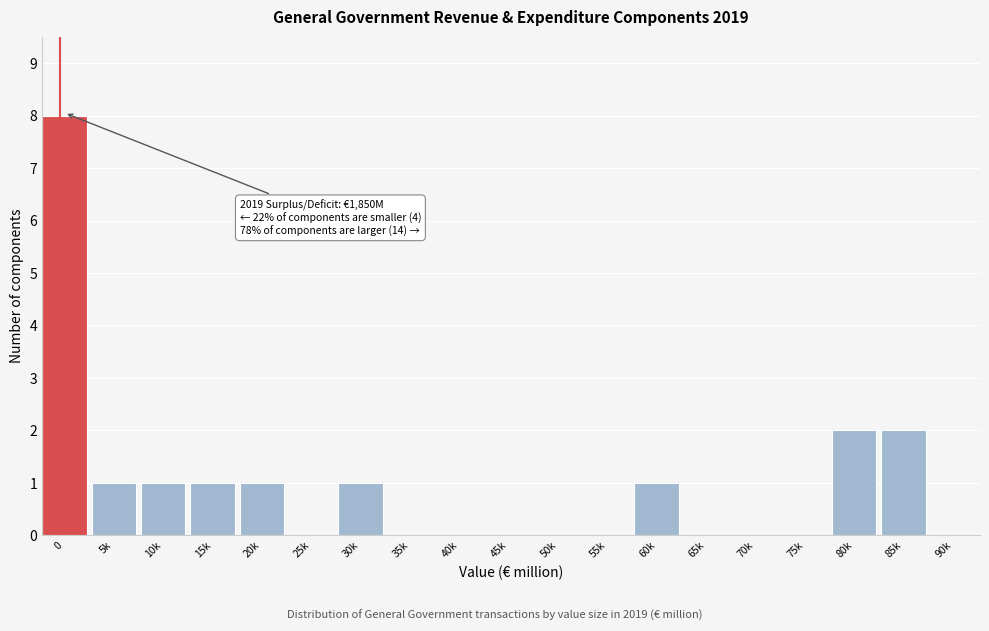

Reading left to right, extract all data points from this chart.

0=8	5k=1	10k=1	15k=1	20k=1	25k=0	30k=1	35k=0	40k=0	45k=0	50k=0	55k=0	60k=1	65k=0	70k=0	75k=0	80k=2	85k=2	90k=0